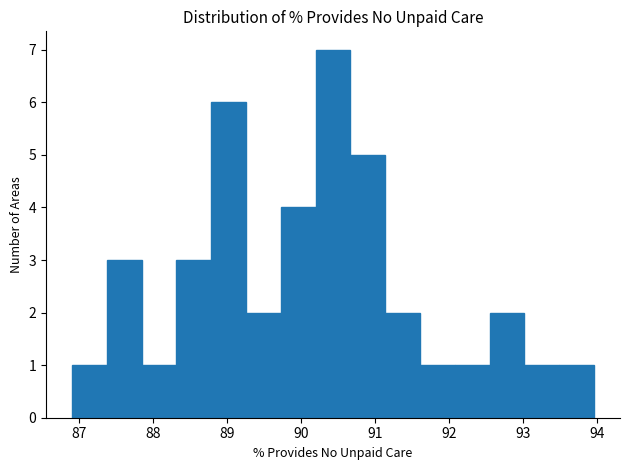

How tall is the bar that spans 87.4 to 87.8 on the x-axis? Neither the bar edges nor the heights are printed on the chart, so give them approximately, as read against the axes.

3